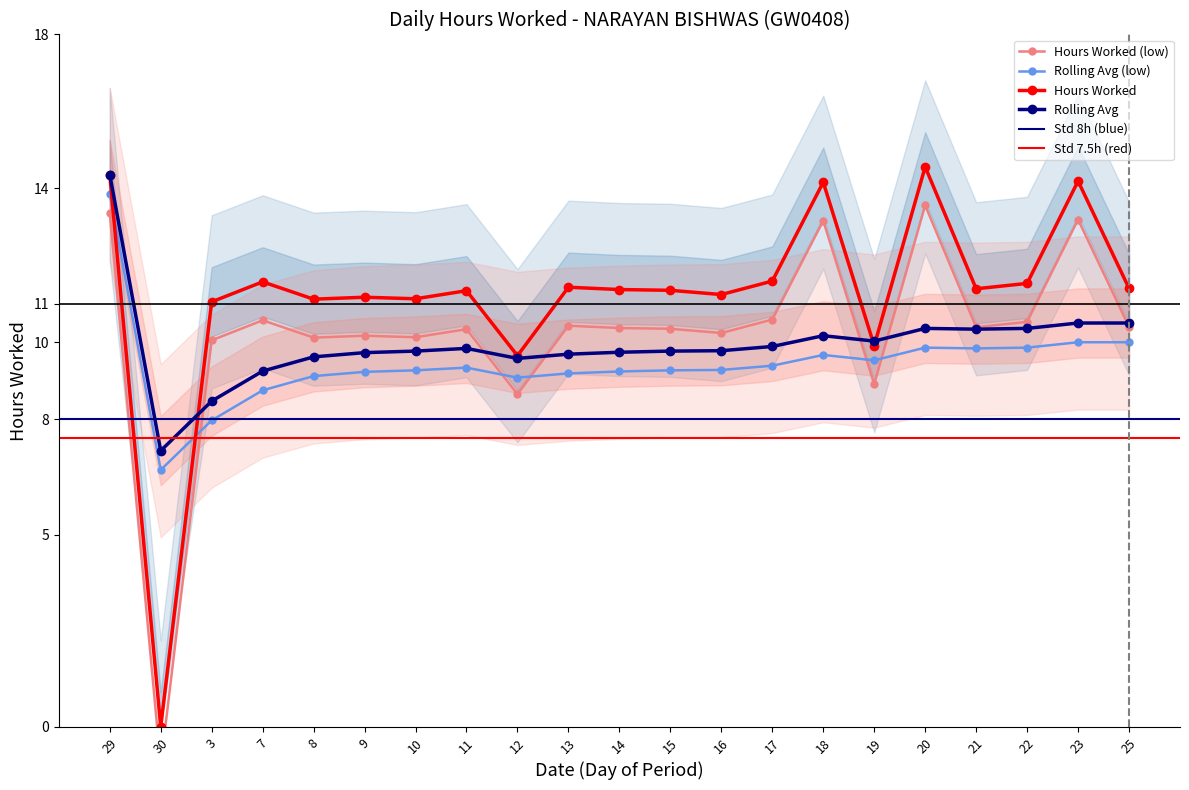

What is the label of the 14th point from the right?

11